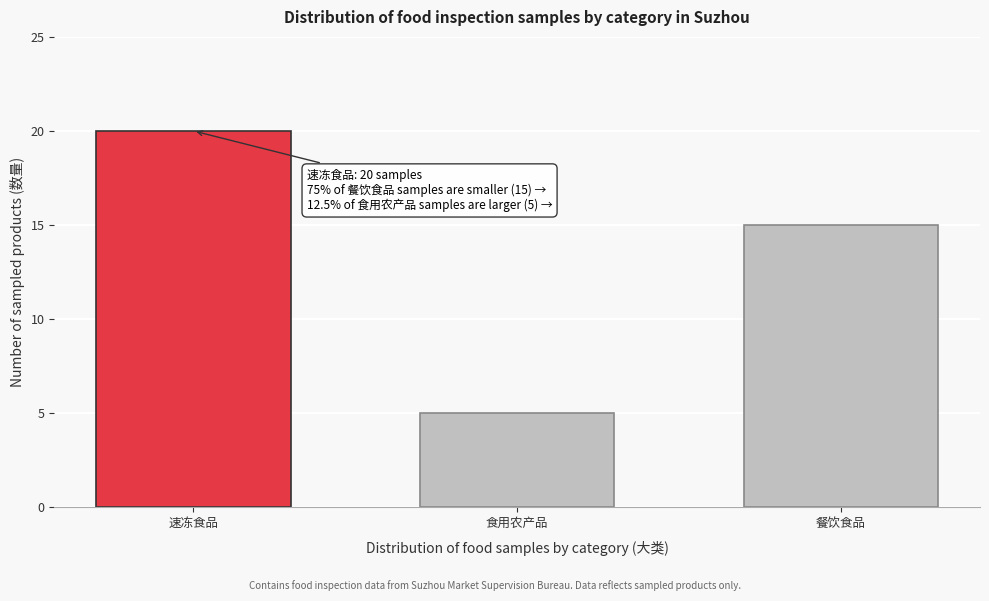

Reading left to right, transcribe all the data shown in this chart.

速冻食品=20	食用农产品=5	餐饮食品=15